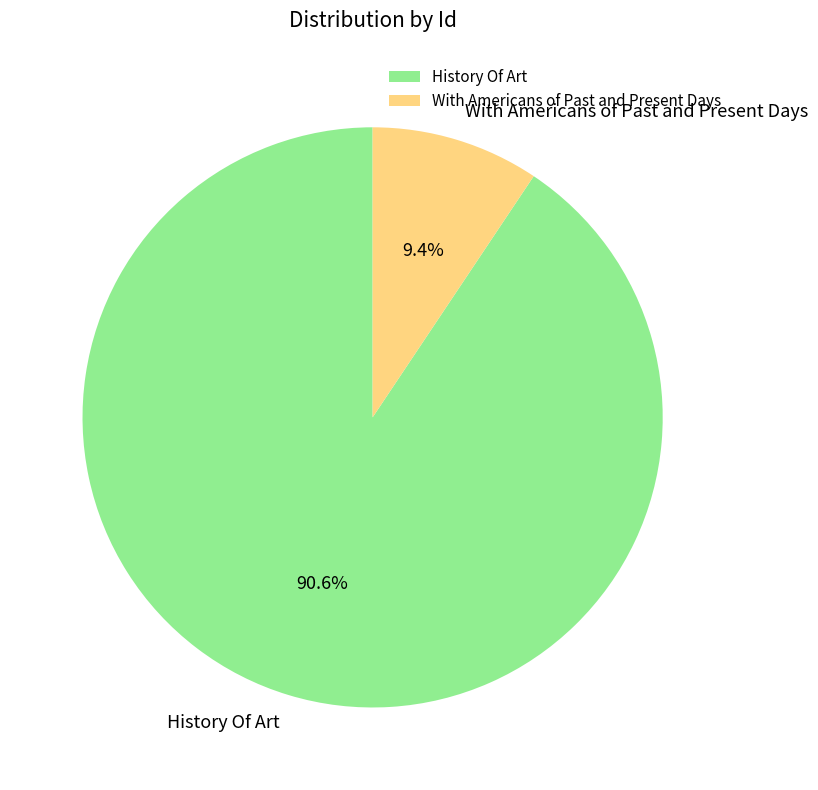

Do With Americans of Past and Present Days and History Of Art together represent more than half of the pie?

Yes